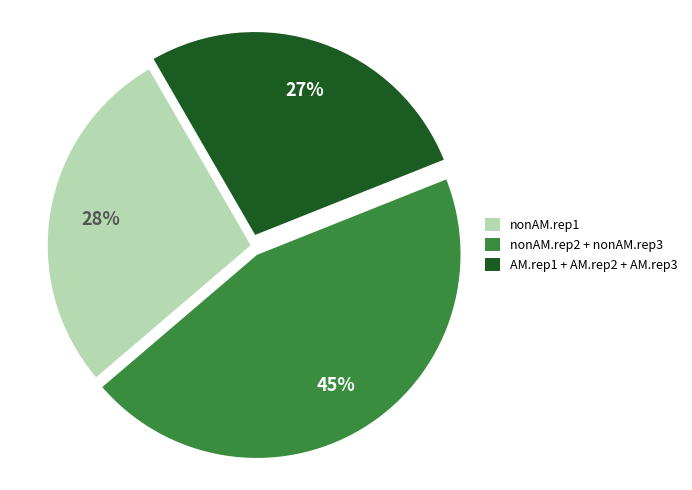

Is there a majority slice in this chart?

No